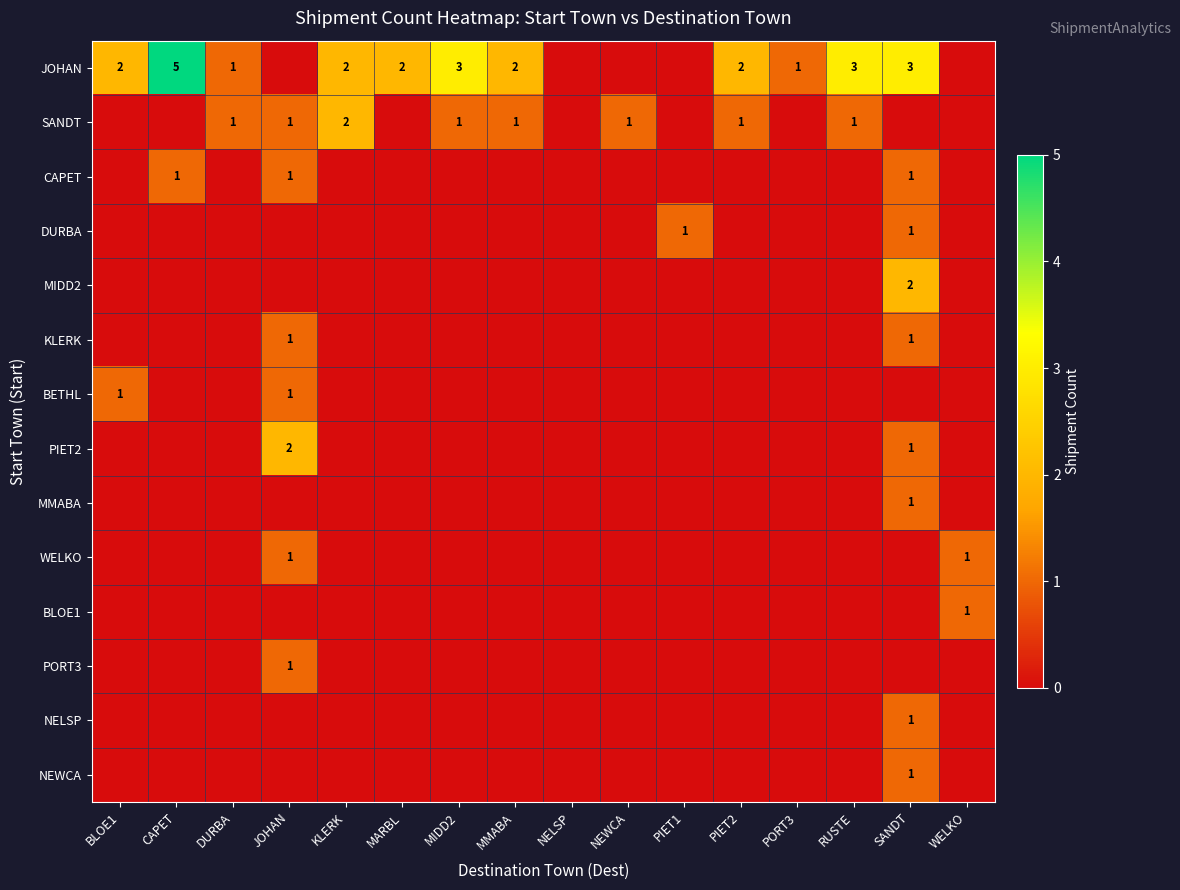

True or false: JOHAN has a value of 4 at RUSTE.

False